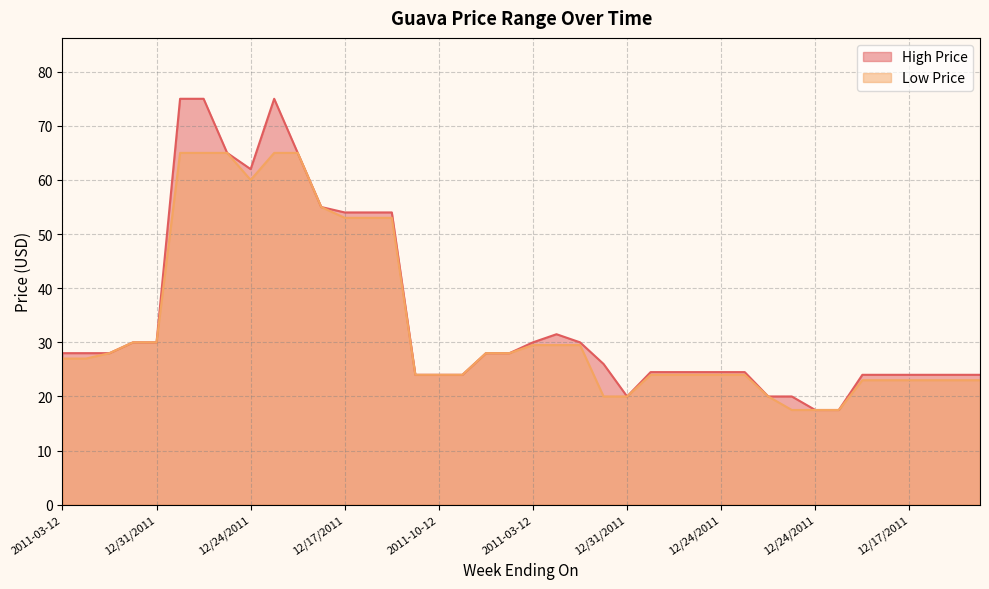

What are all the series names shown in the legend?

High Price, Low Price